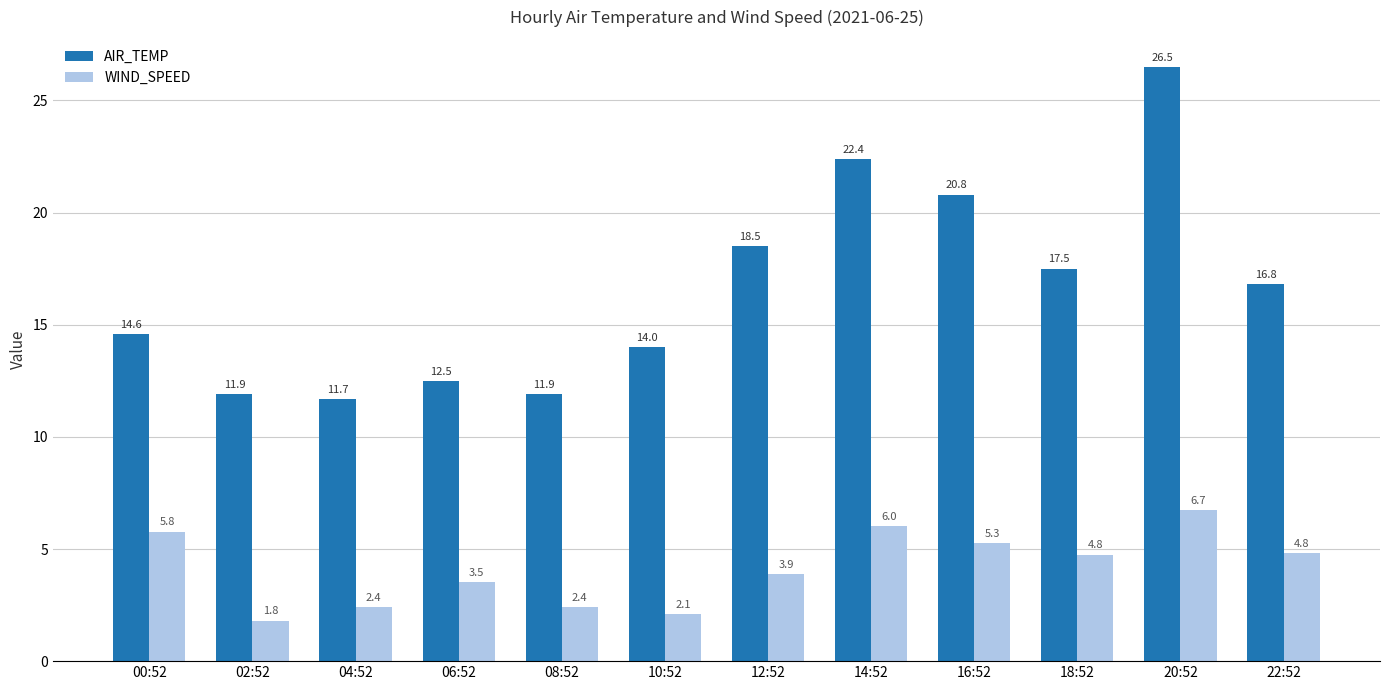

What is the label of the 2nd bar from the right?

20:52